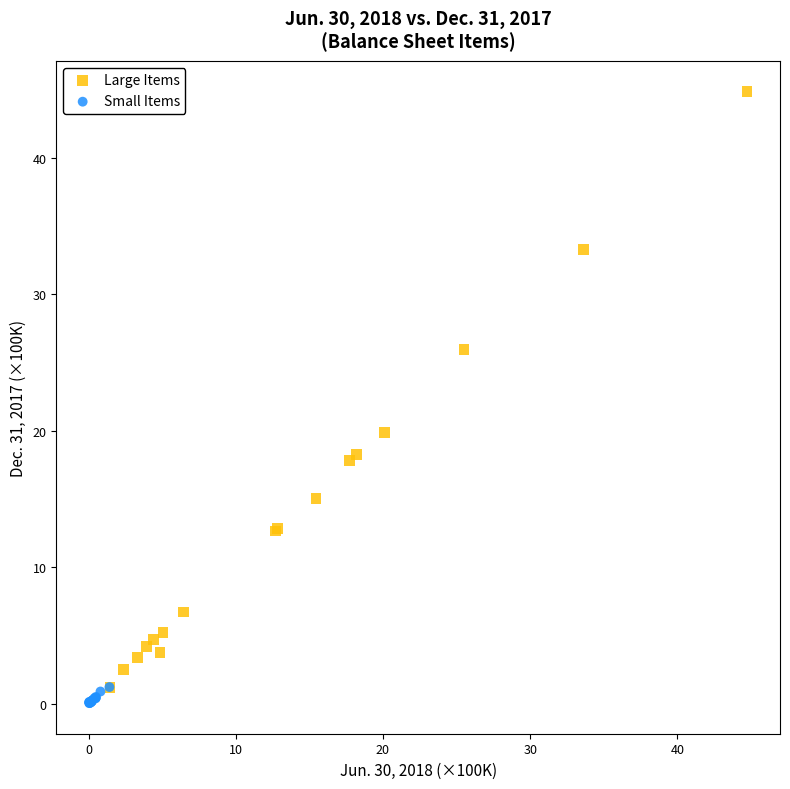

What are all the series names shown in the legend?

Large Items, Small Items